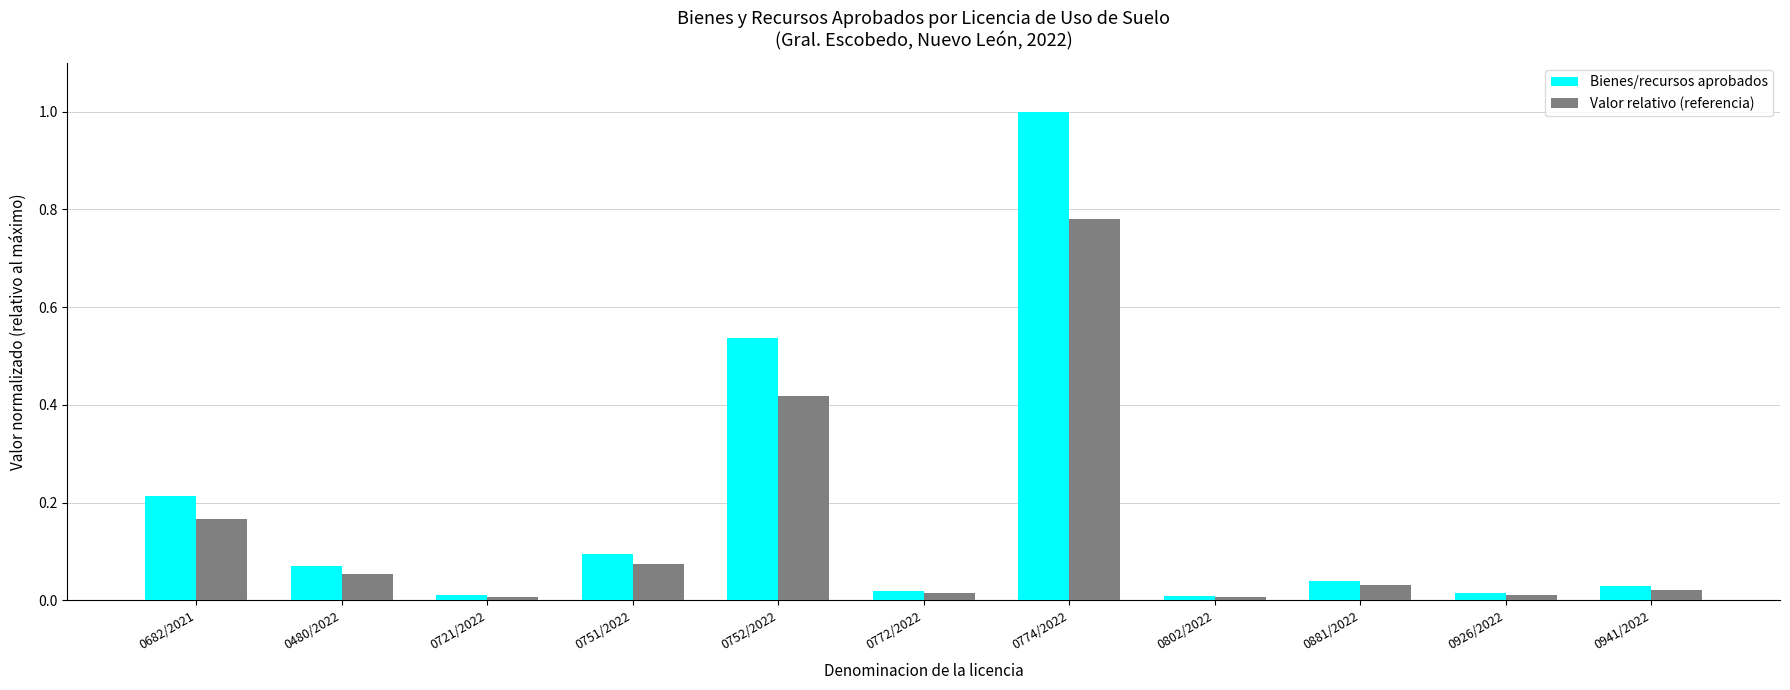

Is it true that Bienes/recursos aprobados equals 0.2 at 0774/2022?

False